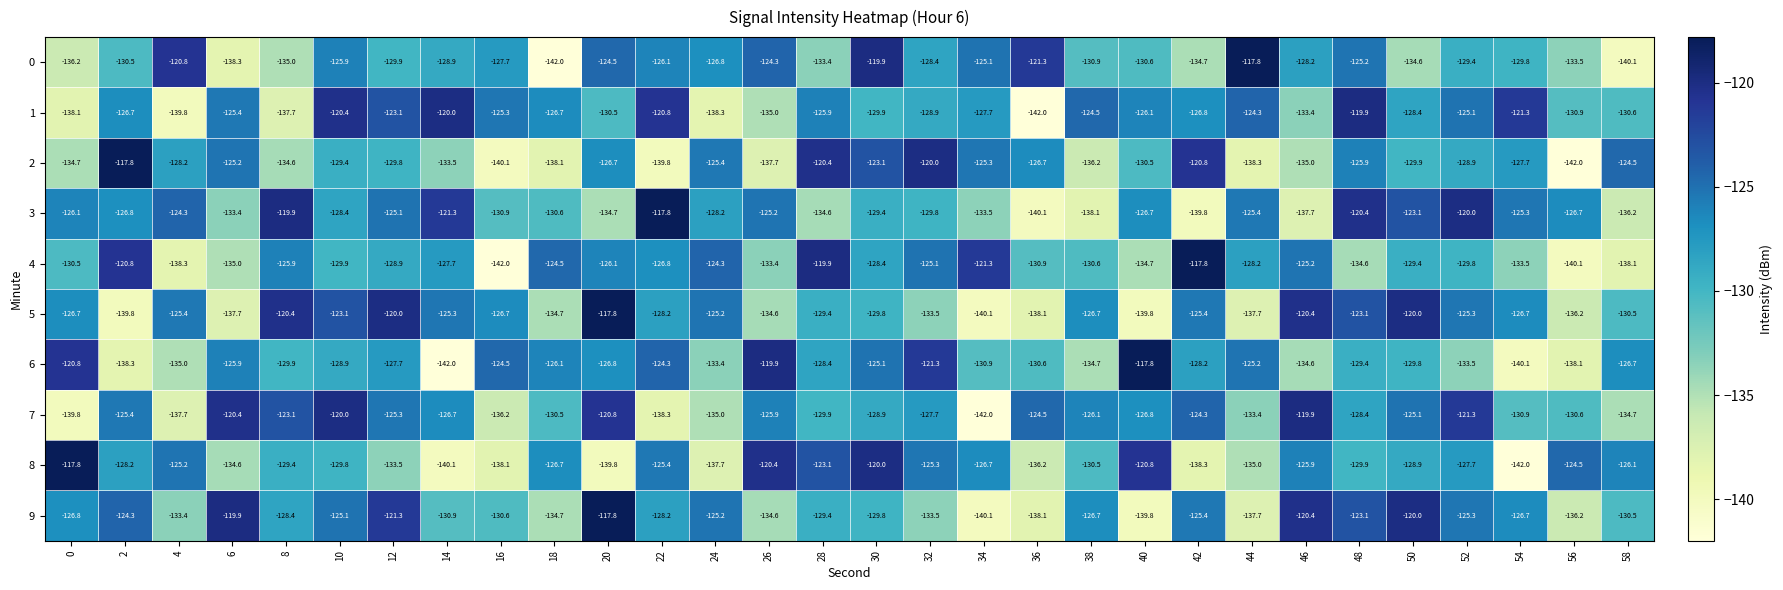

Which category has the lowest value in the 0 series?

18